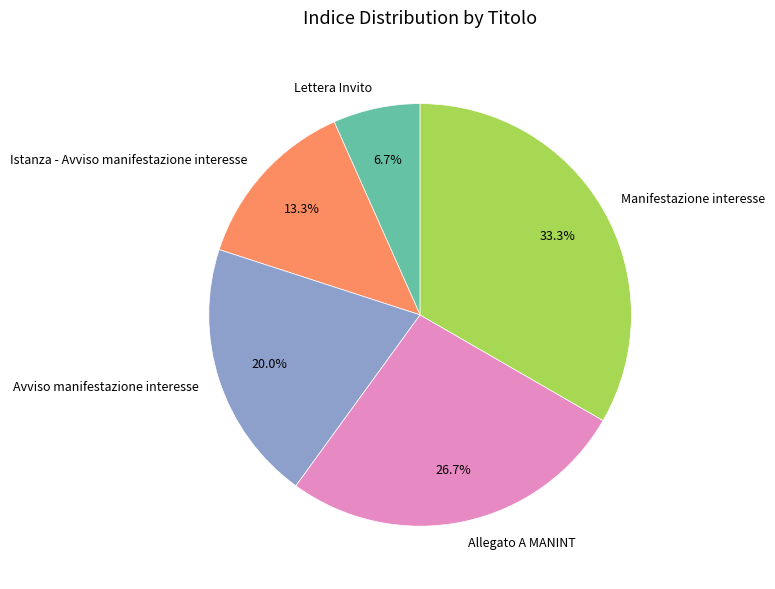

Count the number of slices in the pie.

5